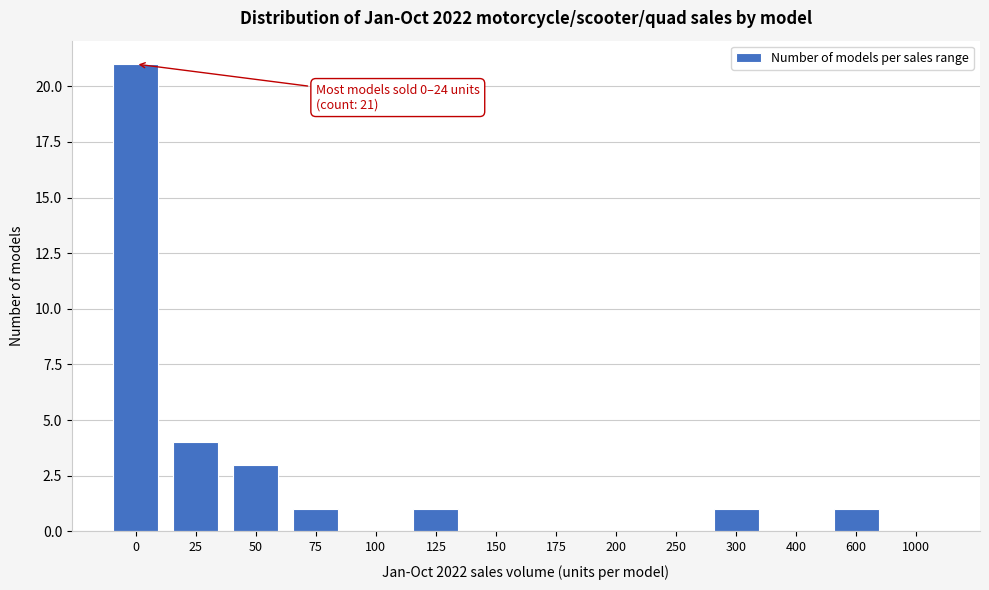

Reading left to right, extract all data points from this chart.

0=21	25=4	50=3	75=1	100=0	125=1	150=0	175=0	200=0	250=0	300=1	400=0	600=1	1000=0